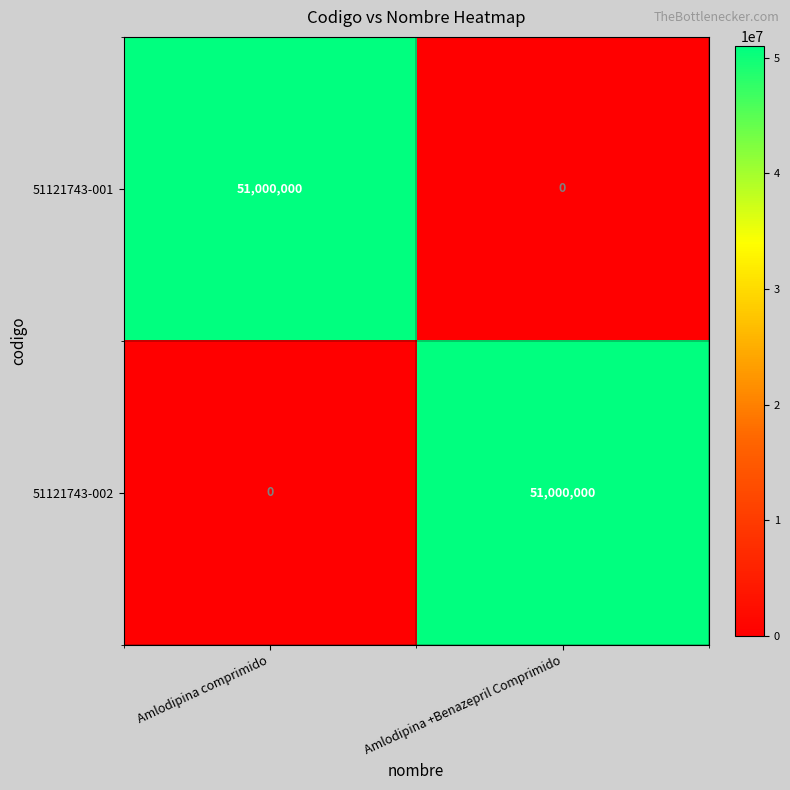

Is the value of 51121743-001 at Amlodipina comprimido greater than the value of 51121743-002 at Amlodipina comprimido?

Yes